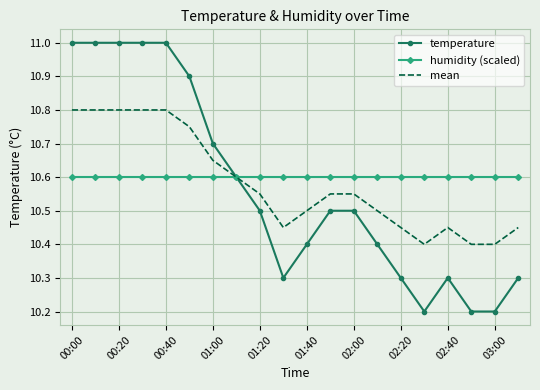

What is the greatest value displayed?

11.0